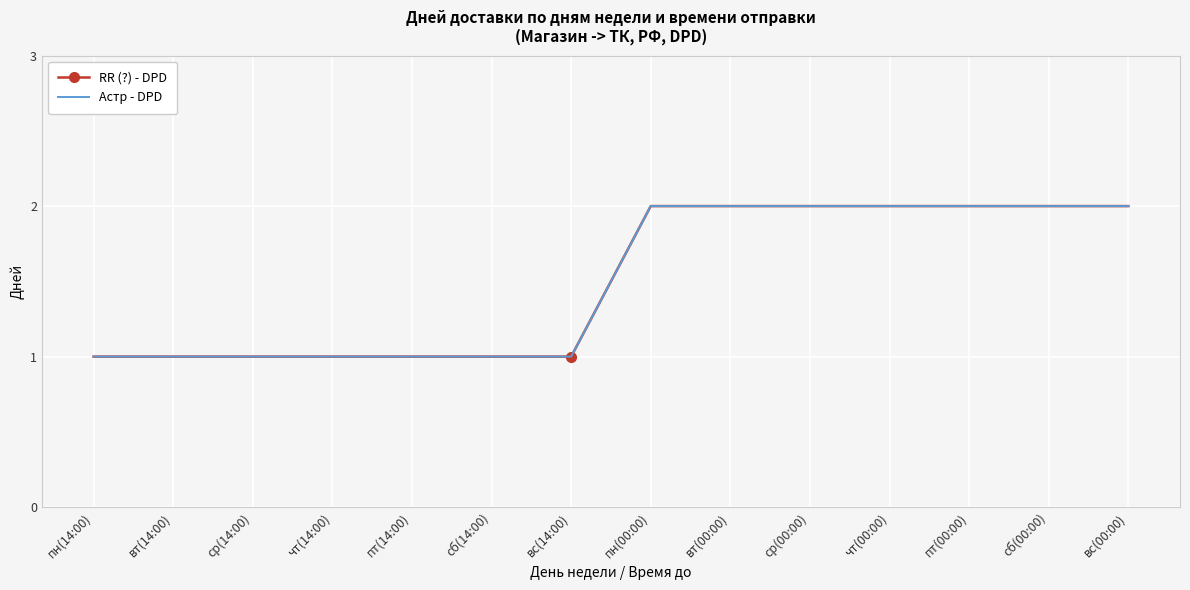

Which category has the highest value in the RR (?) - DPD series?

пн(00:00)